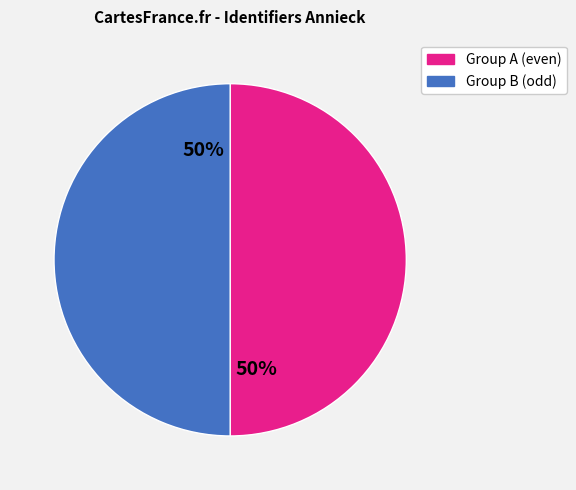

To the nearest percent, what is the average slice percentage?

50%